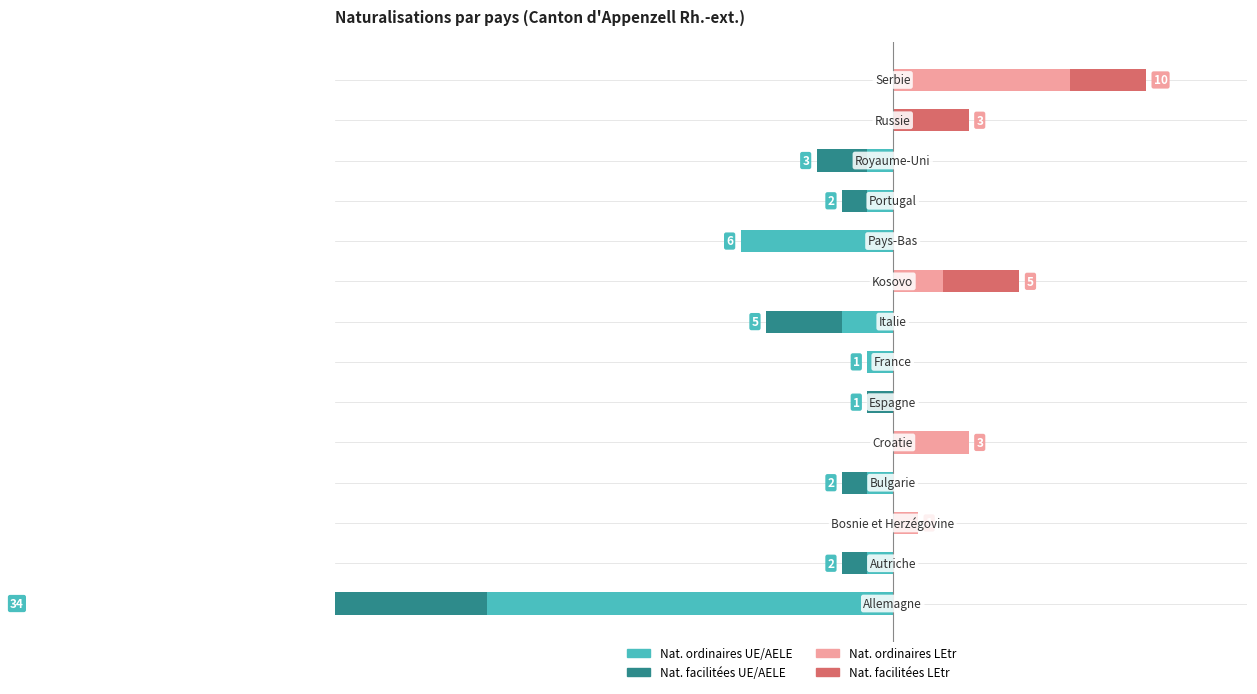

Which series changed the most between 2 and 12?

Nat. facilitées LEtr